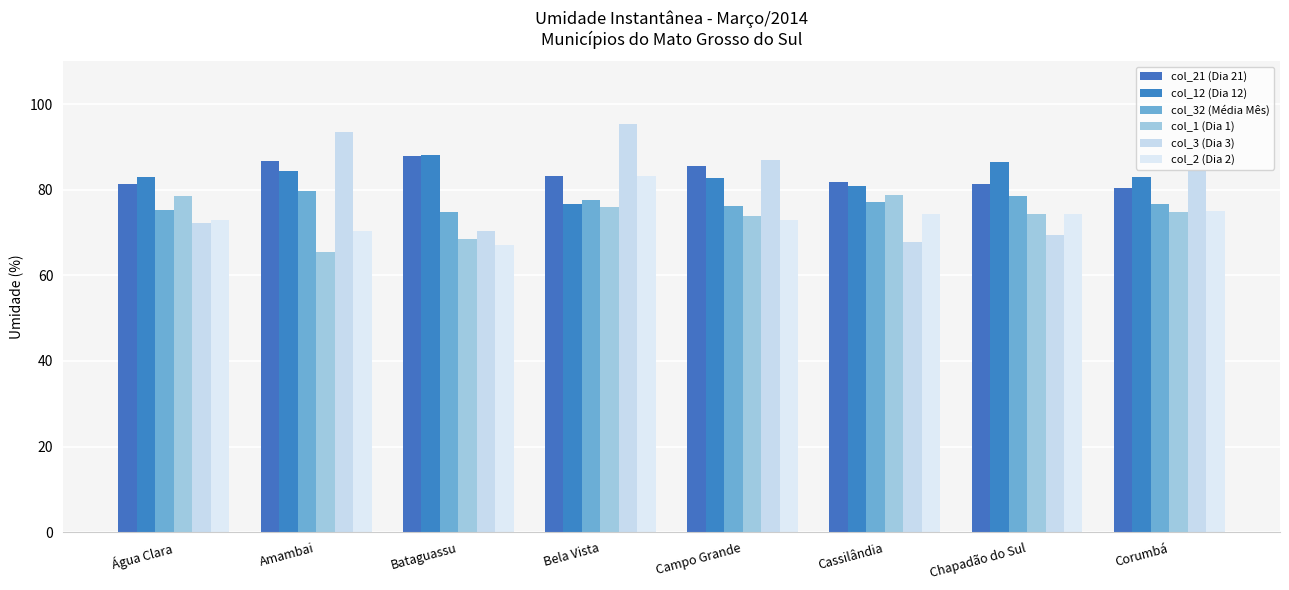

How many groups of bars are there?

8